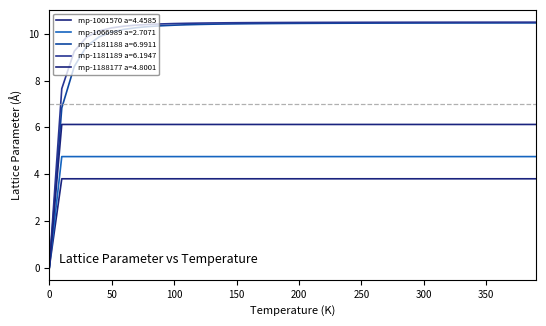

True or false: mp-1188177 a=4.8001 and mp-1001570 a=4.4585 cross at least once.

False